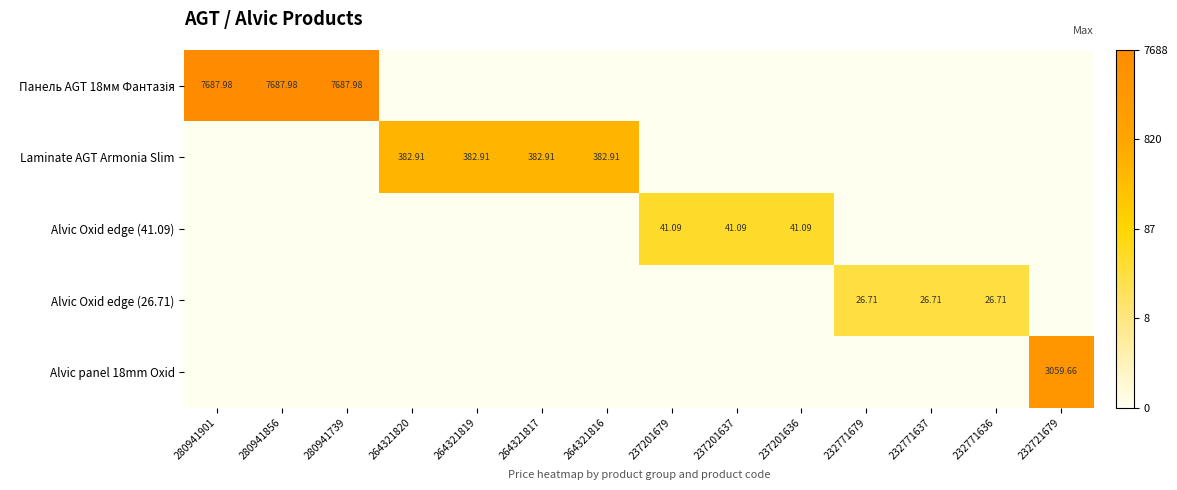

Which series has the largest range (max minus min)?

Панель AGT 18мм Фантазія